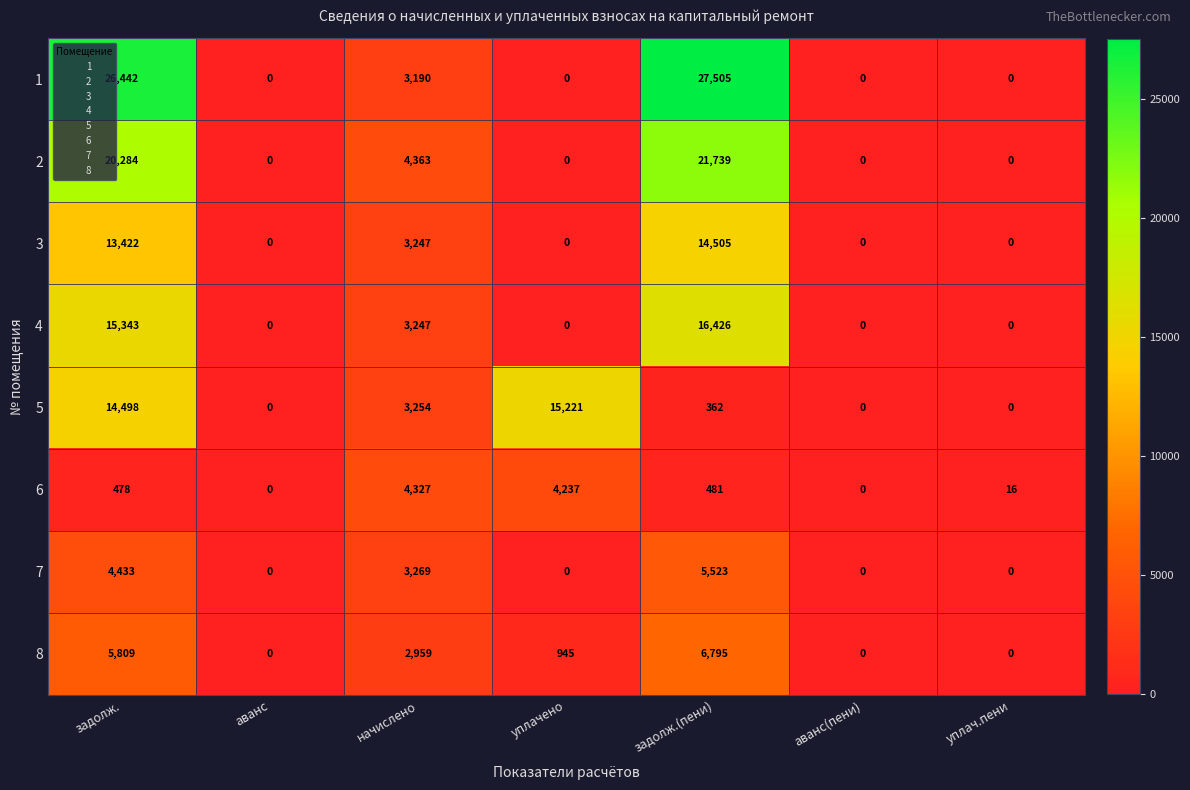

What is the highest value of the 5 series?

15221